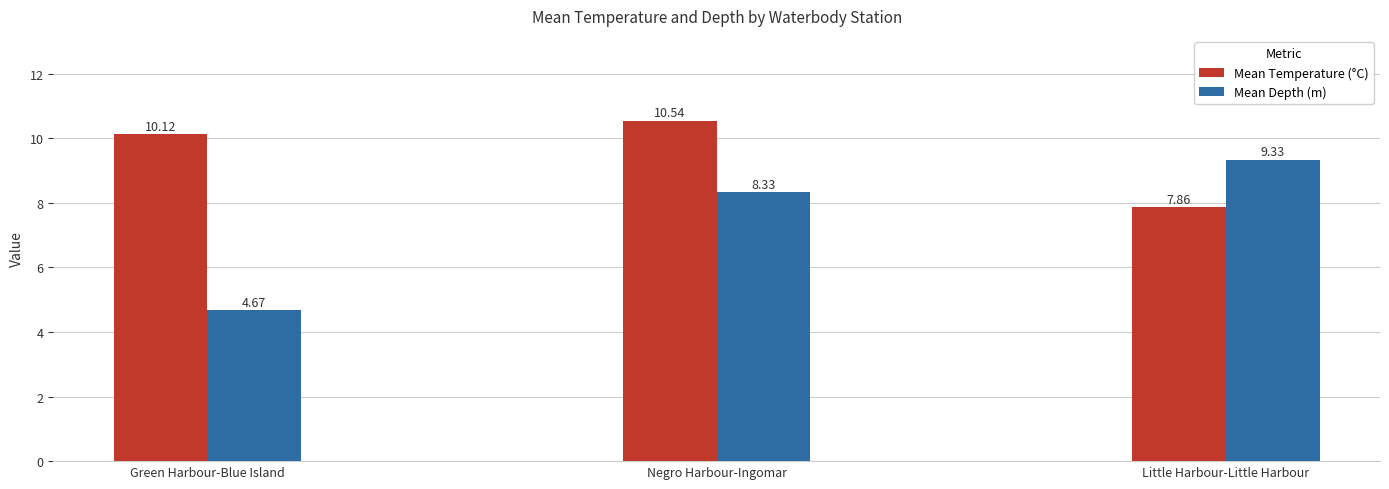

What position from the right is Negro Harbour-Ingomar?

2